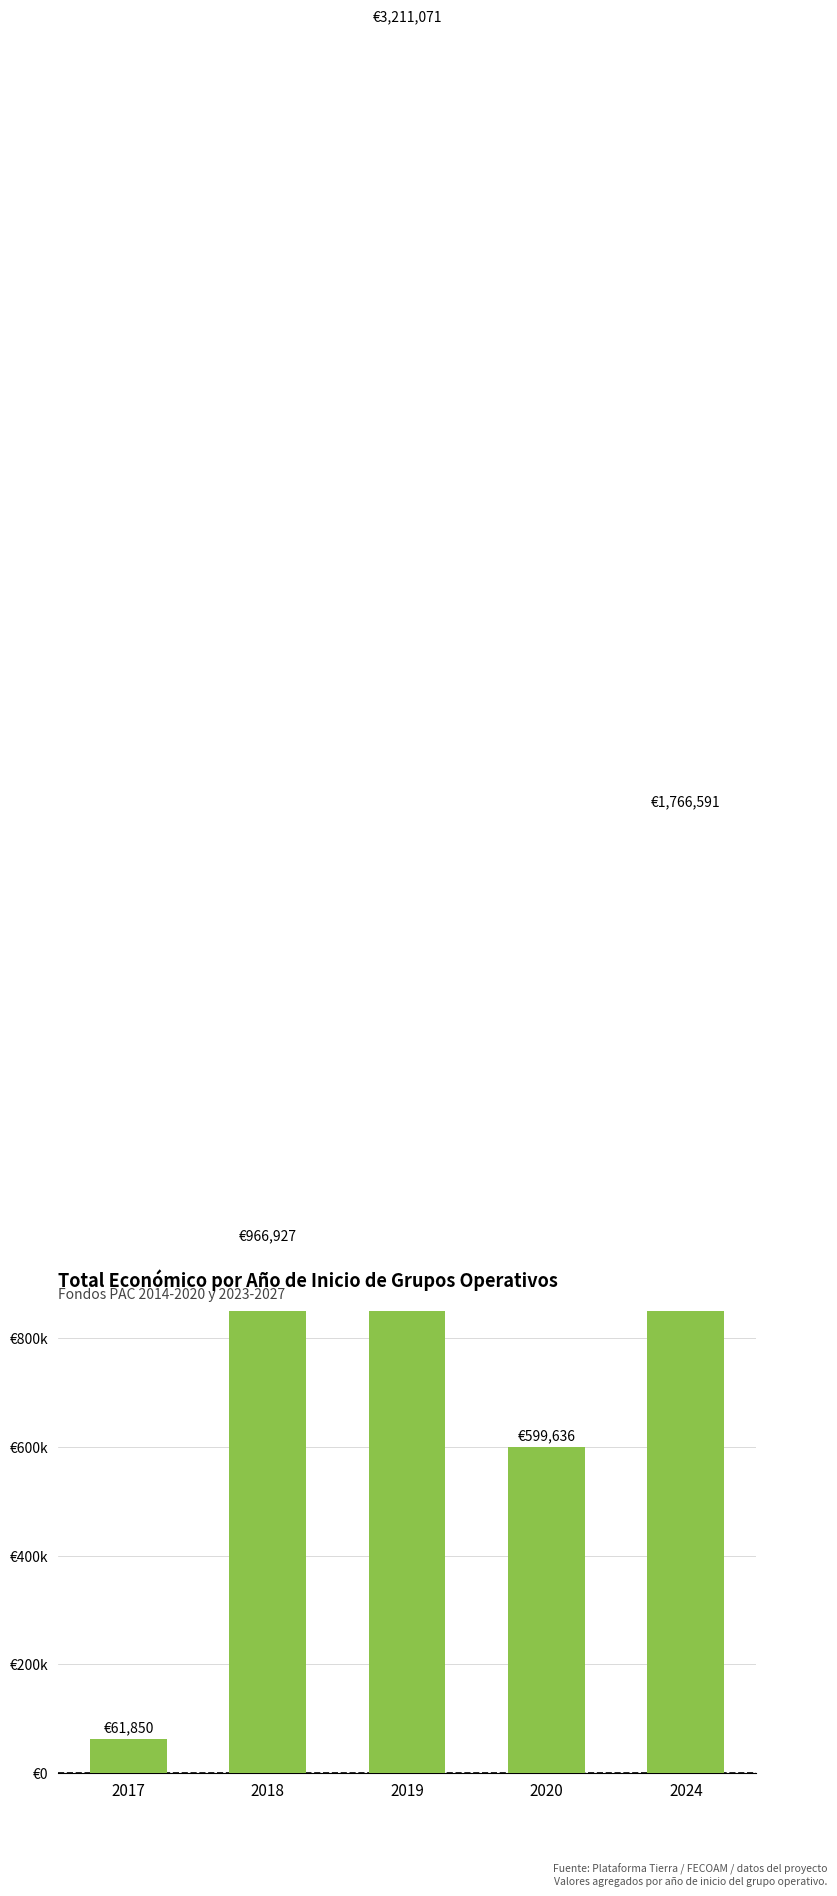

What is the value of the 5th bar from the left?

1766591